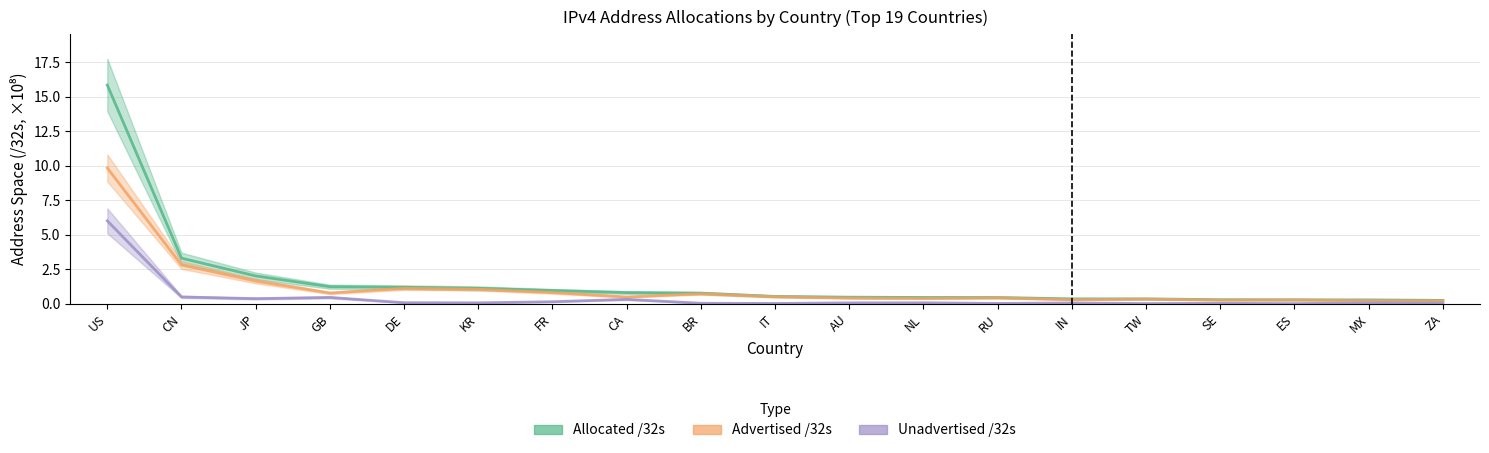

How many categories are shown in the chart?

19